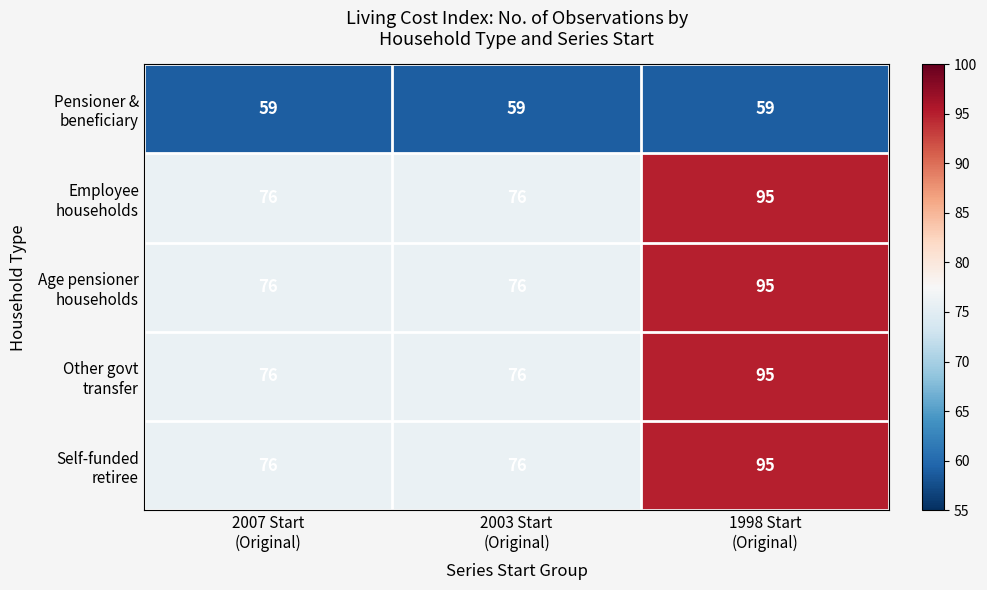

How many distinct data groups are displayed?

5